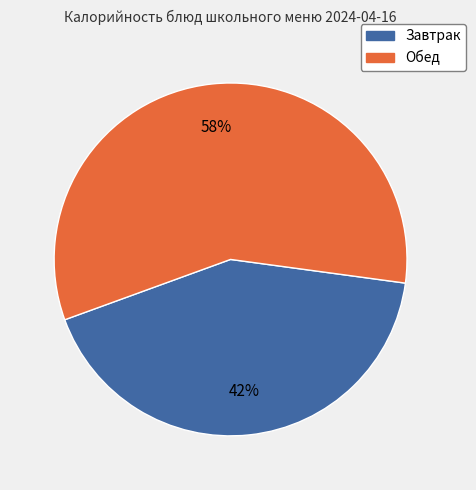

Does any single category account for the majority?

Yes